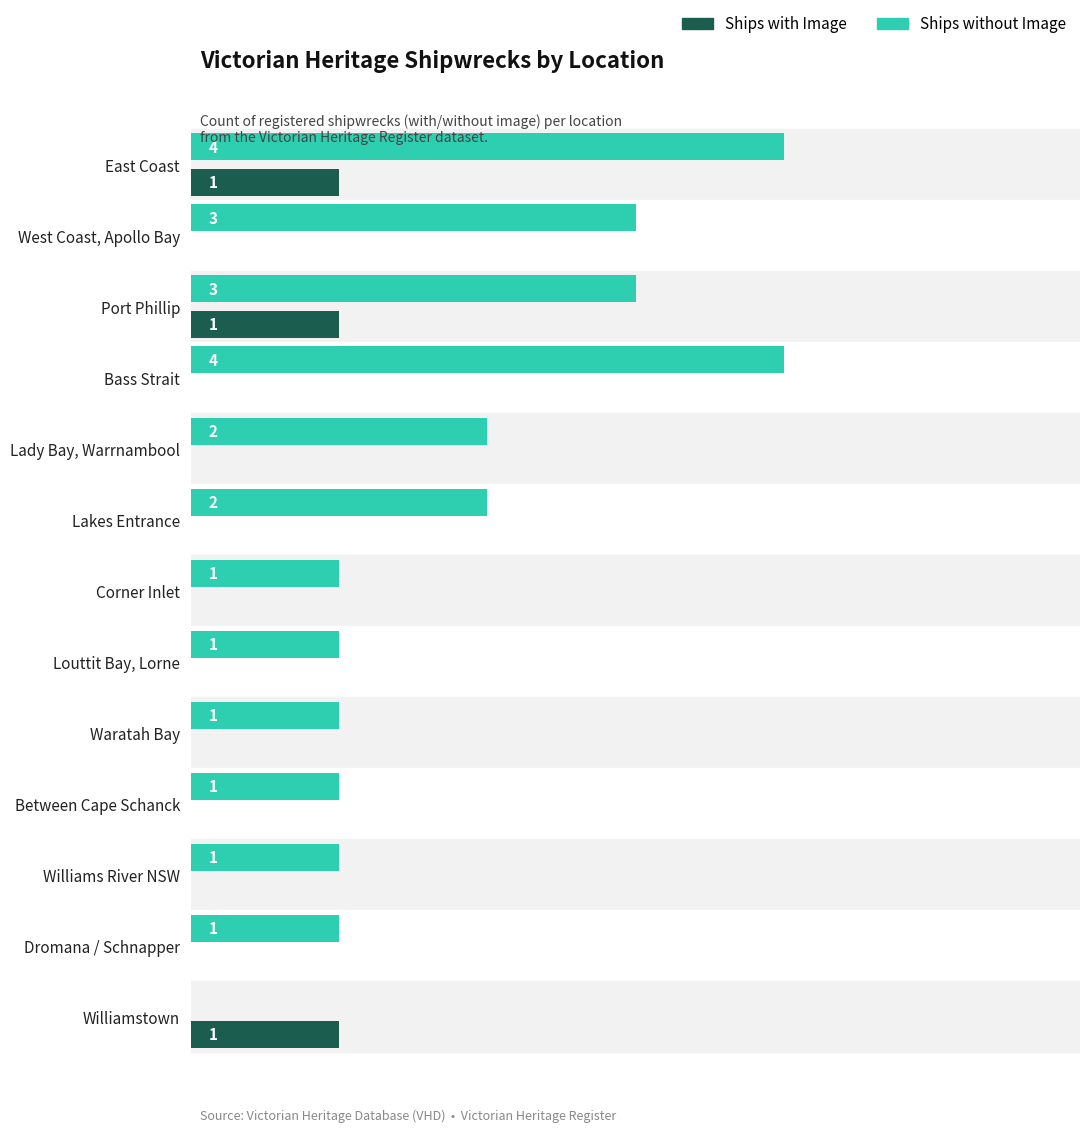

Which series has the largest total across all categories?

Ships without Image